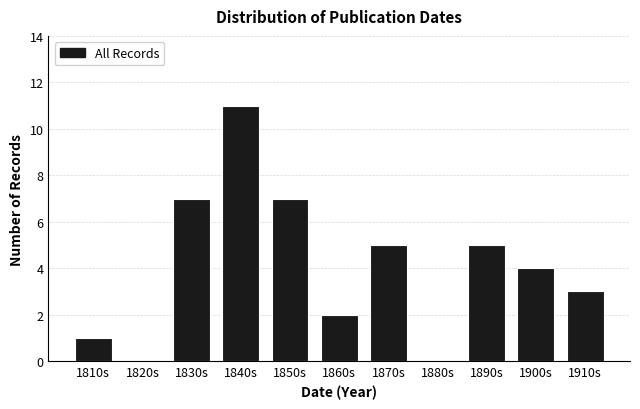

Reading left to right, list all the values displayed in this chart.

1810s=1	1820s=0	1830s=7	1840s=11	1850s=7	1860s=2	1870s=5	1880s=0	1890s=5	1900s=4	1910s=3